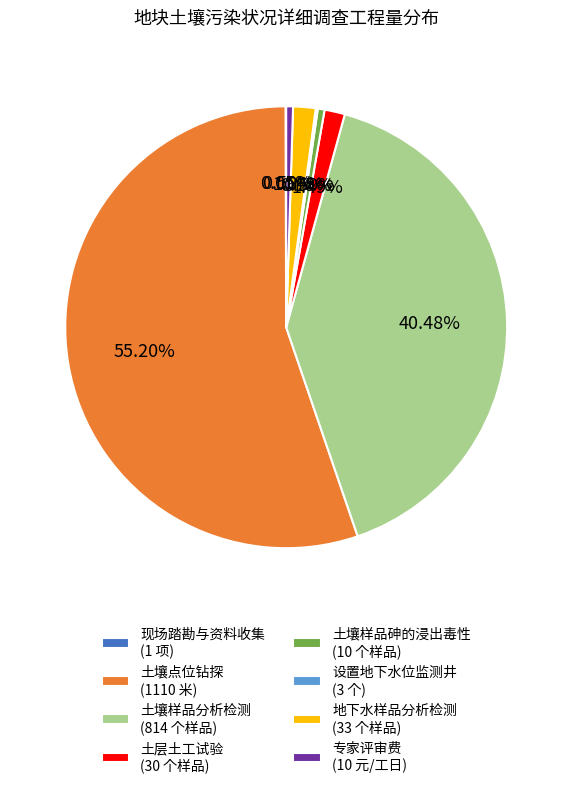

Between 土壤点位钻探 (1110 米) and 专家评审费 (10 元/工日), which is larger?

土壤点位钻探 (1110 米)